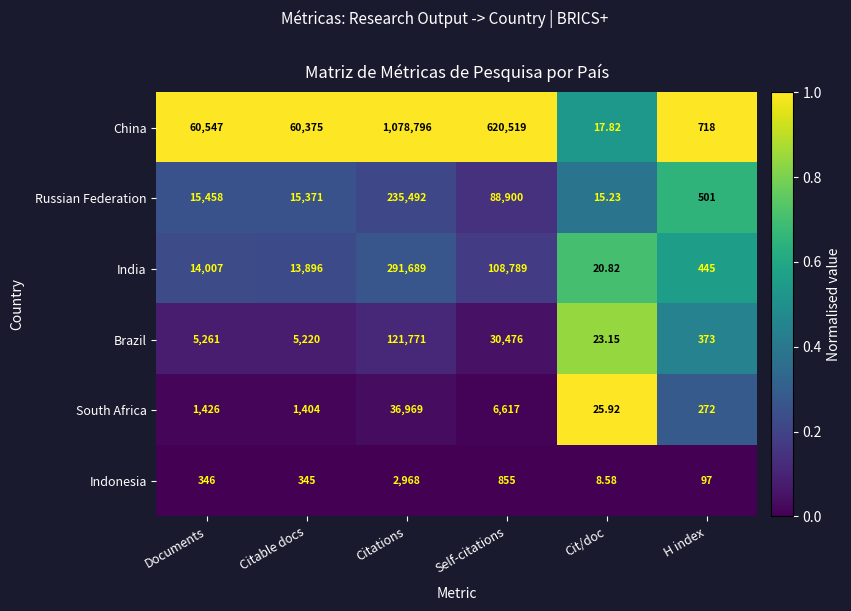

At which label does Indonesia reach its minimum?

Cit/doc